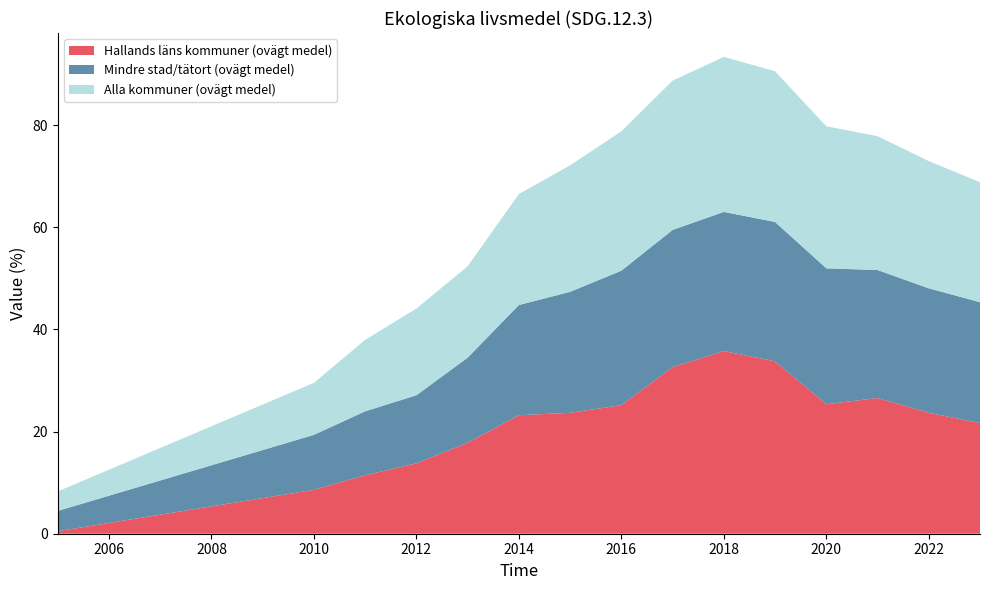

Reading left to right, what are all the values shown in this chart?

Hallands läns kommuner (ovägt medel): 2005=0.5	2010=8.6	2011=11.4	2012=13.8	2013=17.8	2014=23.2	2015=23.7	2016=25.2	2017=32.6	2018=35.8	2019=33.8	2020=25.3	2021=26.6	2022=23.7	2023=21.7
Mindre stad/tätort (ovägt medel): 2005=4.0	2010=10.8	2011=12.5	2012=13.3	2013=16.7	2014=21.6	2015=23.7	2016=26.3	2017=26.9	2018=27.2	2019=27.3	2020=26.6	2021=25.1	2022=24.4	2023=23.6
Alla kommuner (ovägt medel): 2005=3.8	2010=10.2	2011=14.0	2012=17.0	2013=17.9	2014=21.7	2015=24.8	2016=27.3	2017=29.2	2018=30.4	2019=29.5	2020=27.8	2021=26.2	2022=24.9	2023=23.5